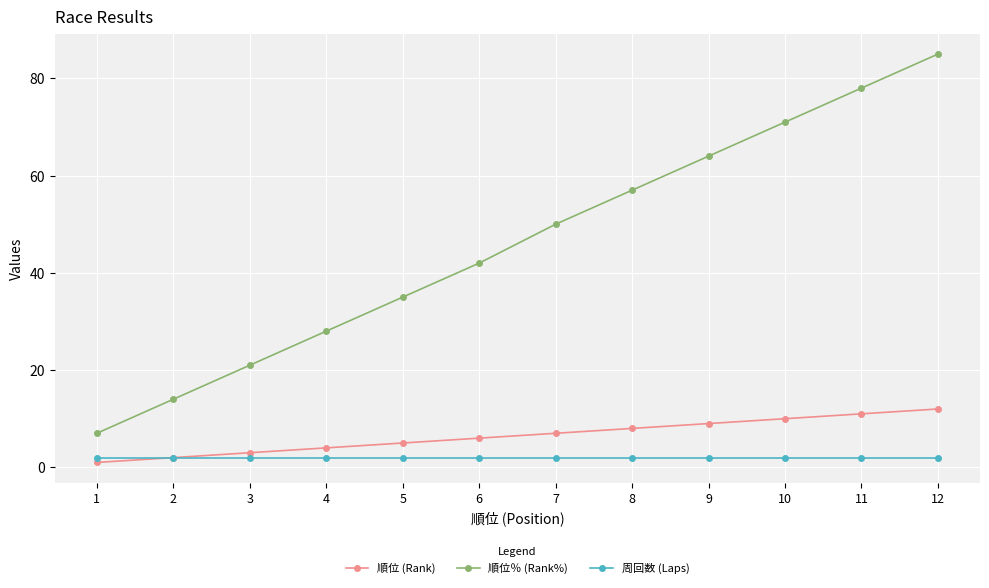

True or false: 順位％ (Rank%) and 周回数 (Laps) cross at least once.

False